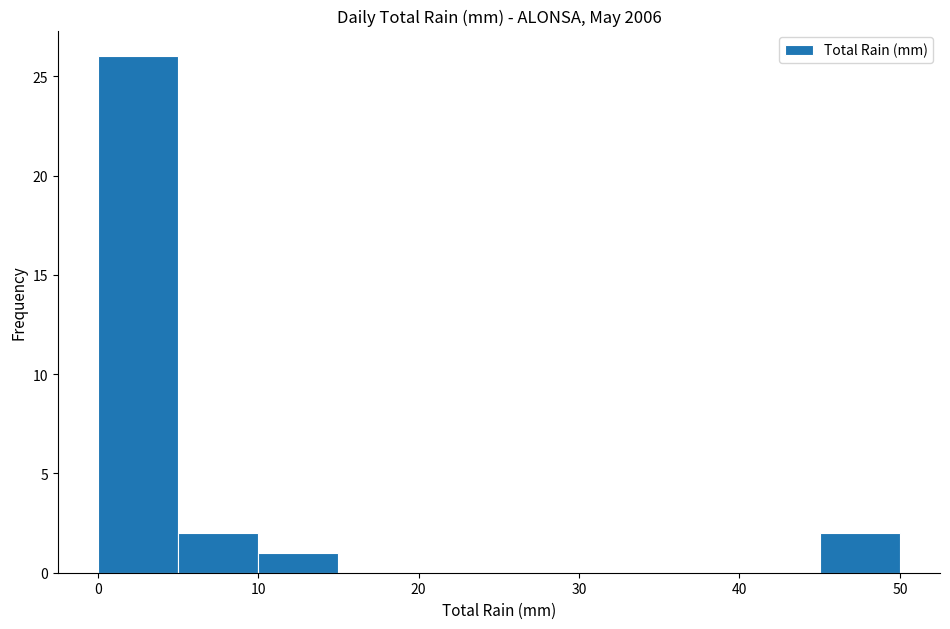

Reading left to right, list every bar in this chart as the range it spans on the x-axis followed by its height. The values are not printed on the chart, so give them approximately, as read against the axis.

0 to 5: 26
5 to 10: 2
10 to 15: 1
15 to 20: 0
20 to 25: 0
25 to 30: 0
30 to 35: 0
35 to 40: 0
40 to 45: 0
45 to 50: 2